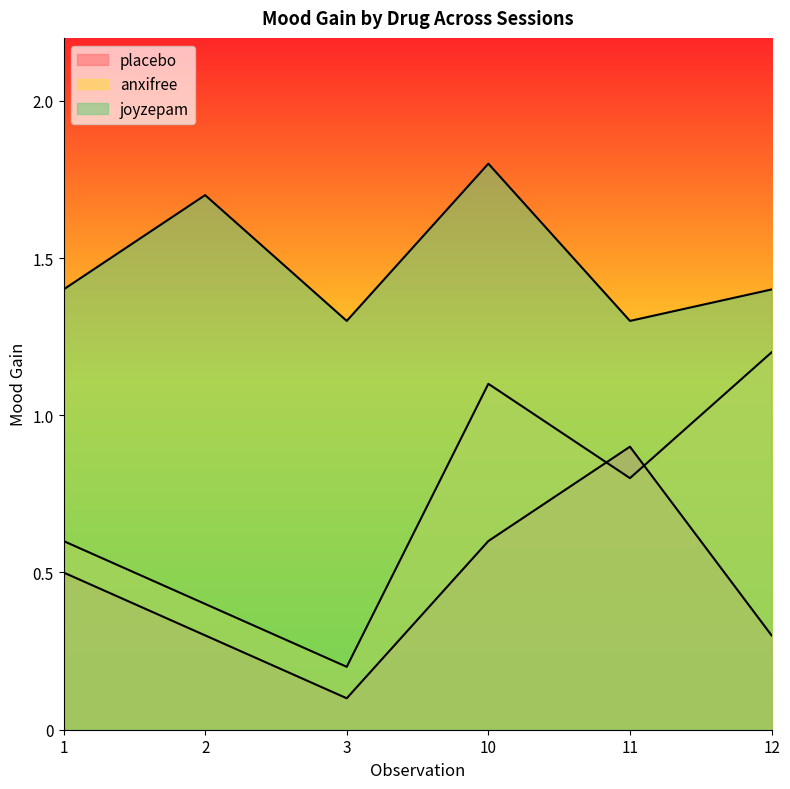

What are all the series names shown in the legend?

placebo, anxifree, joyzepam